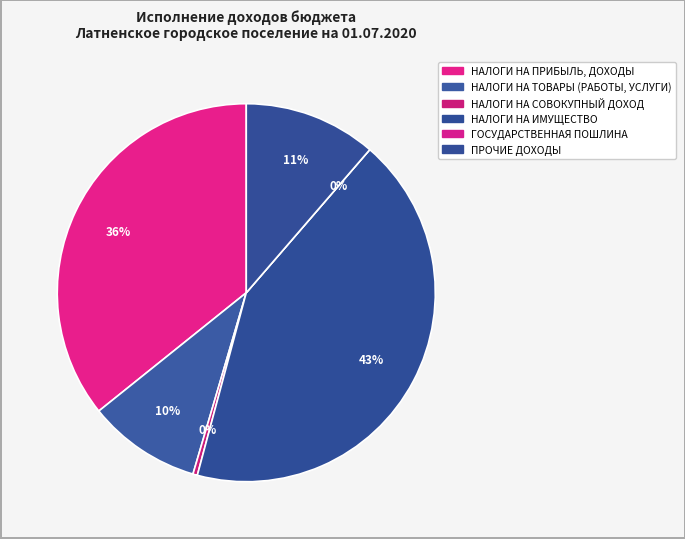

Does ГОСУДАРСТВЕННАЯ ПОШЛИНА represent more than half of the total?

No